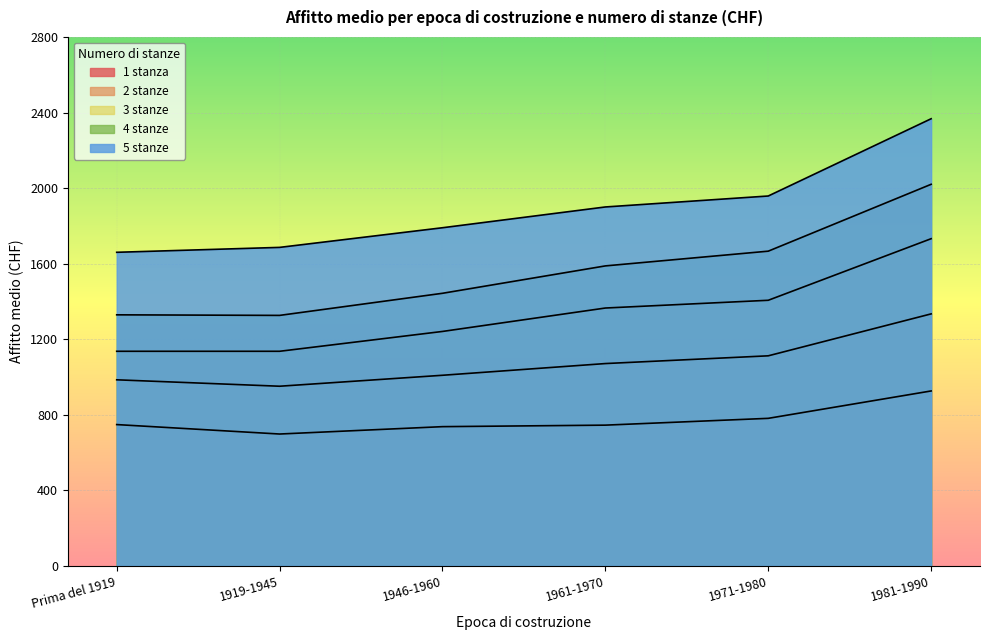

At which category is the sum across all series the highest?

1981-1990